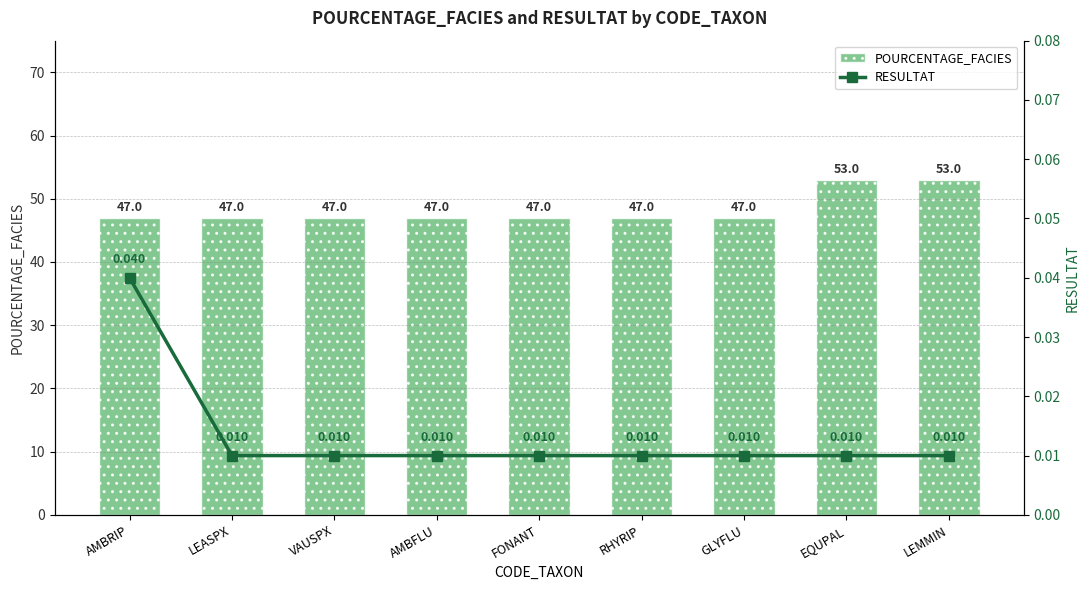

At which label is POURCENTAGE_FACIES closest to 50?

AMBRIP